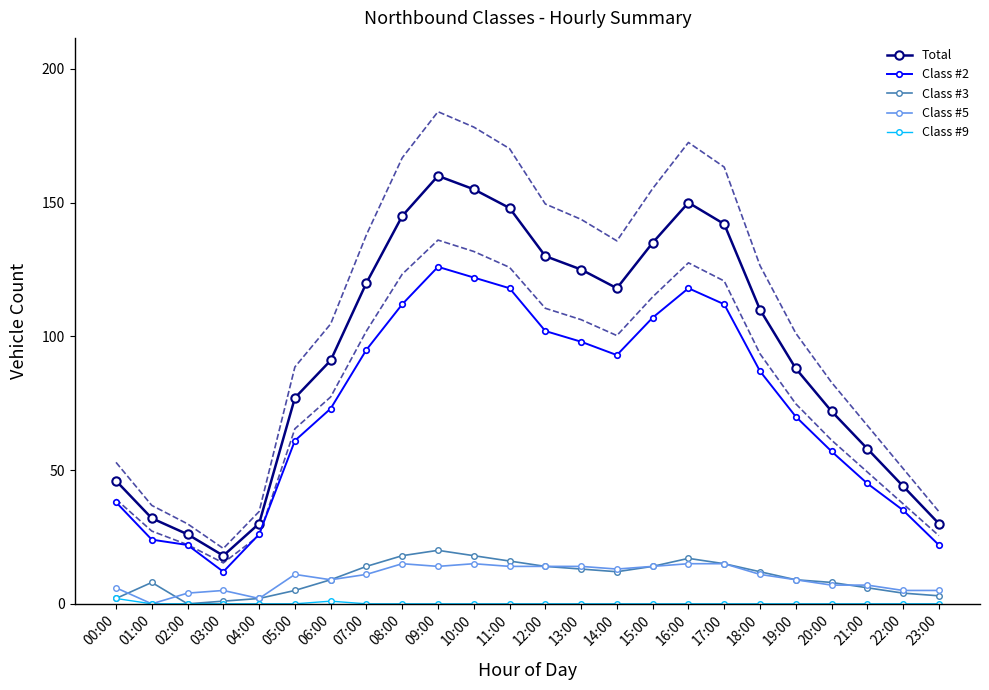

At which category is the sum across all series the highest?

09:00